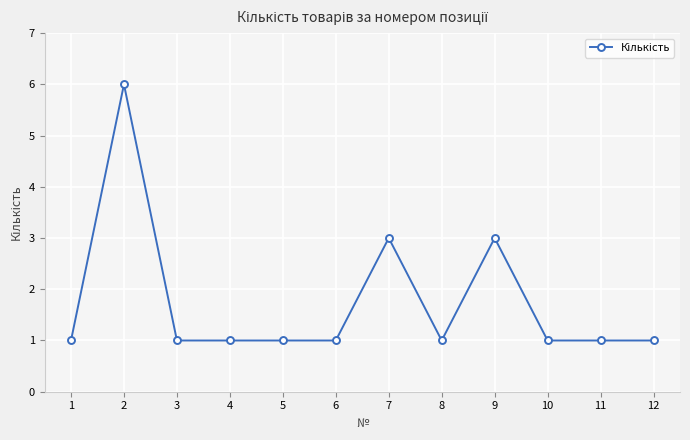

Reading right to left, list all the values displayed in this chart.

12=1	11=1	10=1	9=3	8=1	7=3	6=1	5=1	4=1	3=1	2=6	1=1